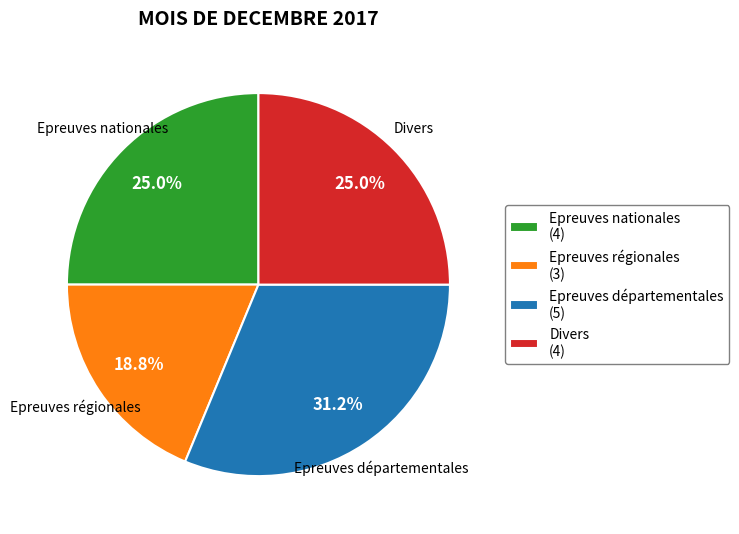

Between Epreuves départementales (5) and Epreuves nationales (4), which is larger?

Epreuves départementales (5)